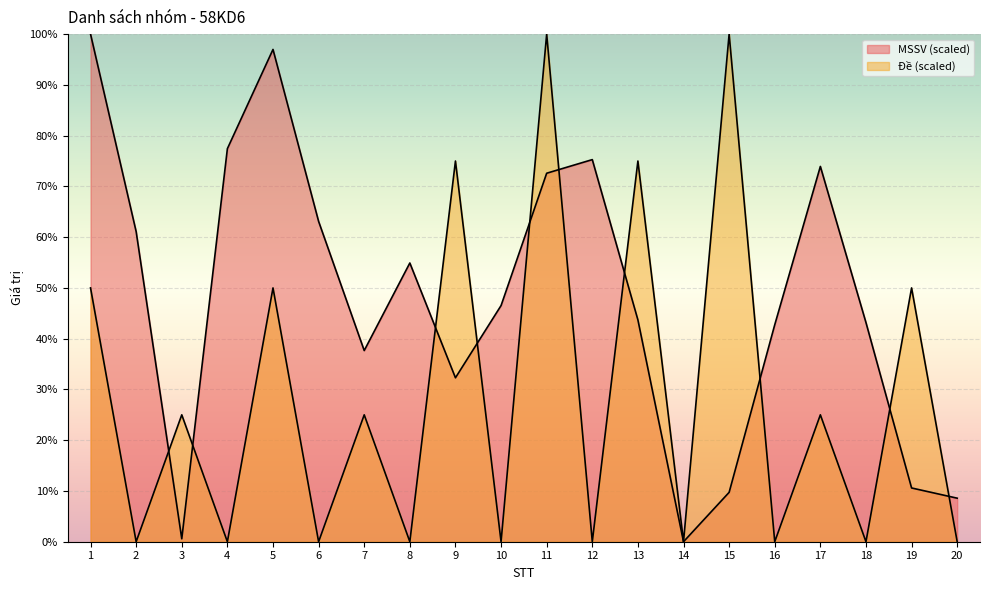

At which category is the sum across all series the highest?

11